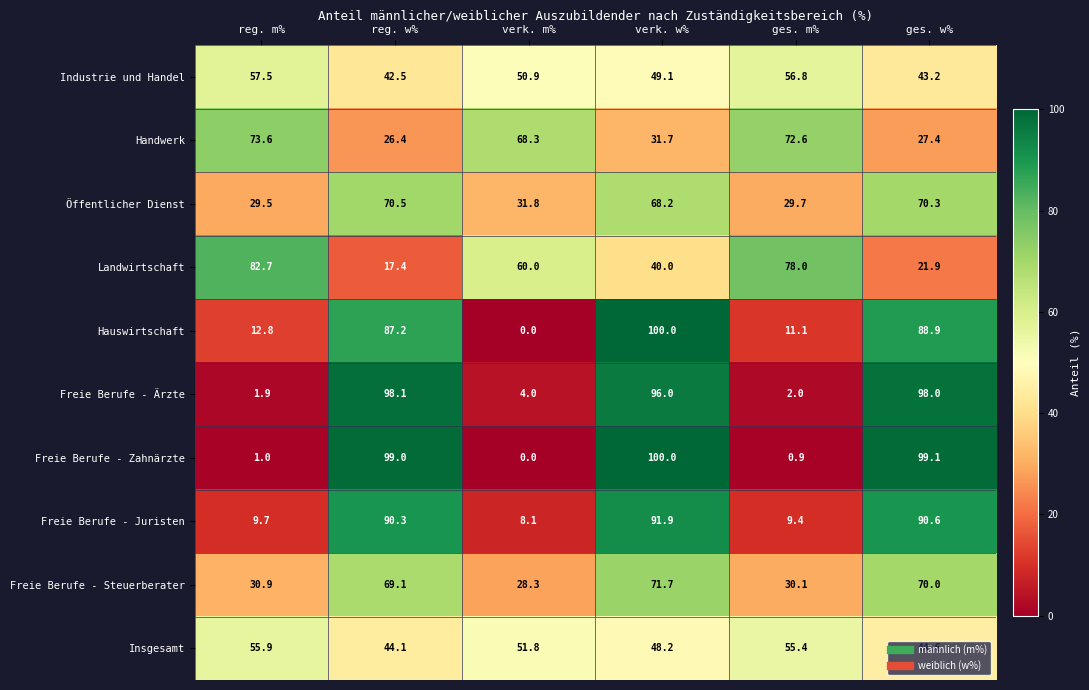

At which category does the chart reach its minimum across all series?

verk. m%